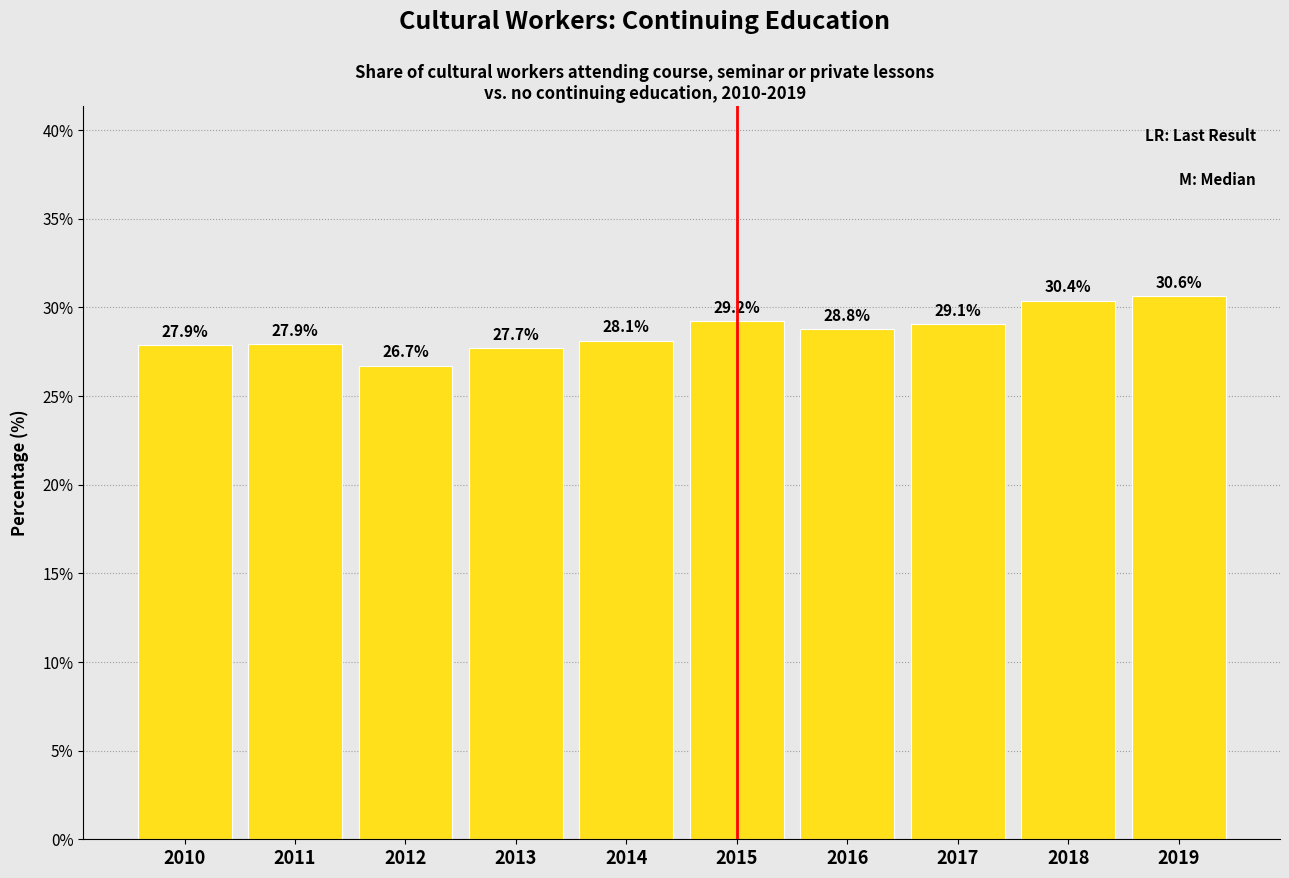

Reading left to right, list all the values displayed in this chart.

27.9	27.9	26.7	27.7	28.1	29.2	28.8	29.1	30.4	30.6